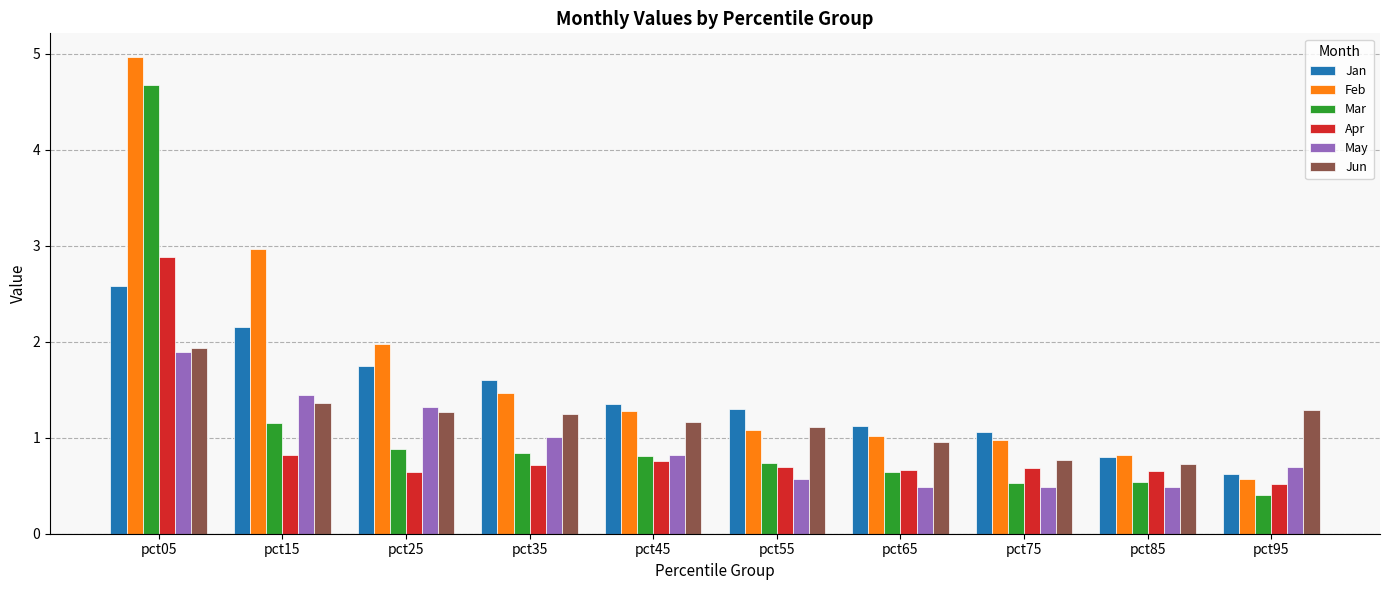

The value of Jan at pct05 is 3.7. True or false?

False